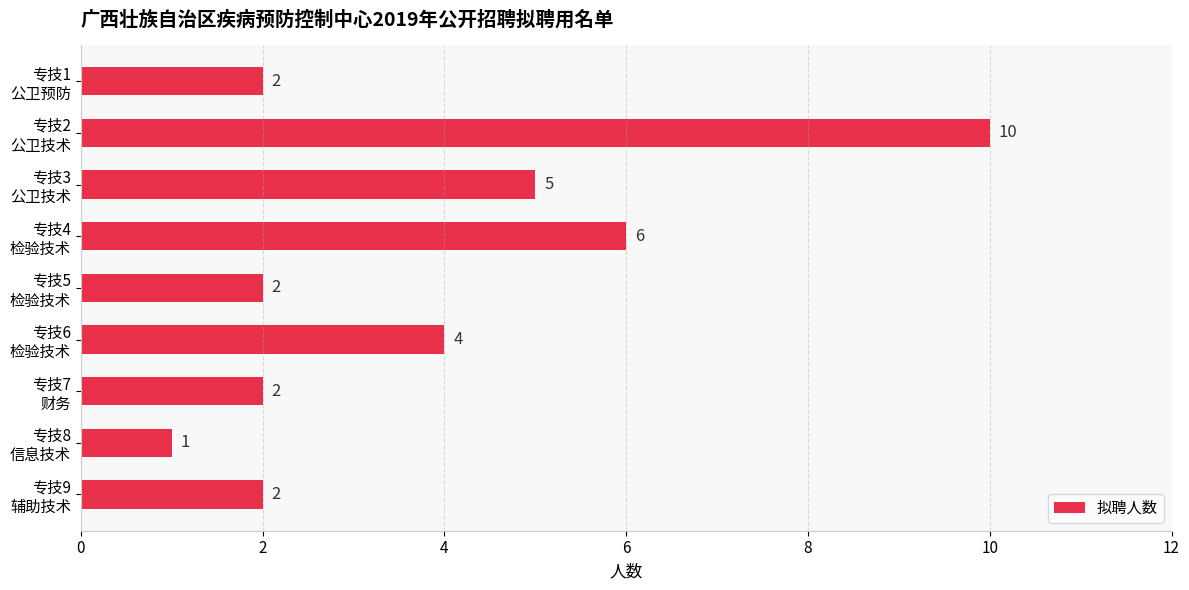

Which category has the lowest value across all series?

专技8
信息技术